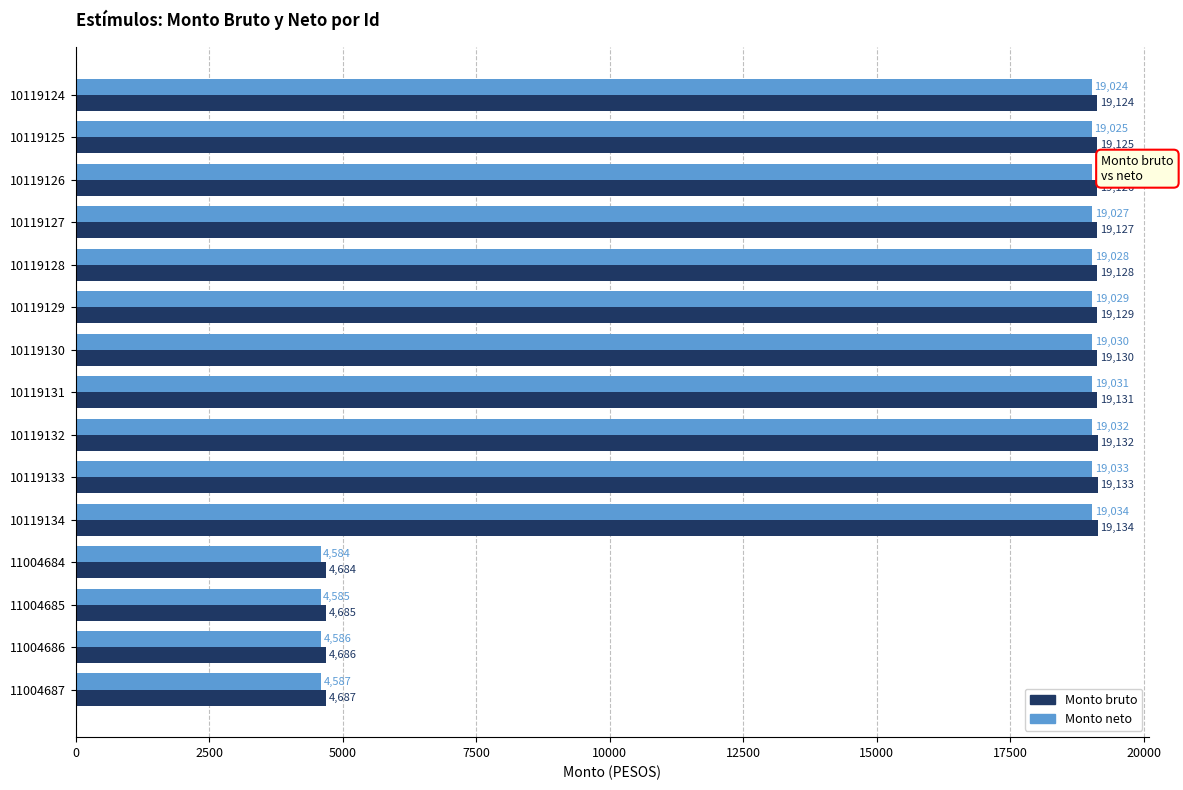

At which category is the sum across all series the highest?

10119134